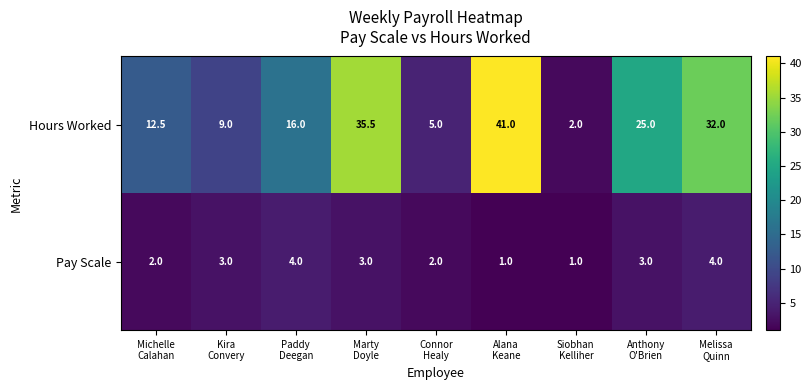

List the series in order of their peak value, highest first.

Hours Worked, Pay Scale